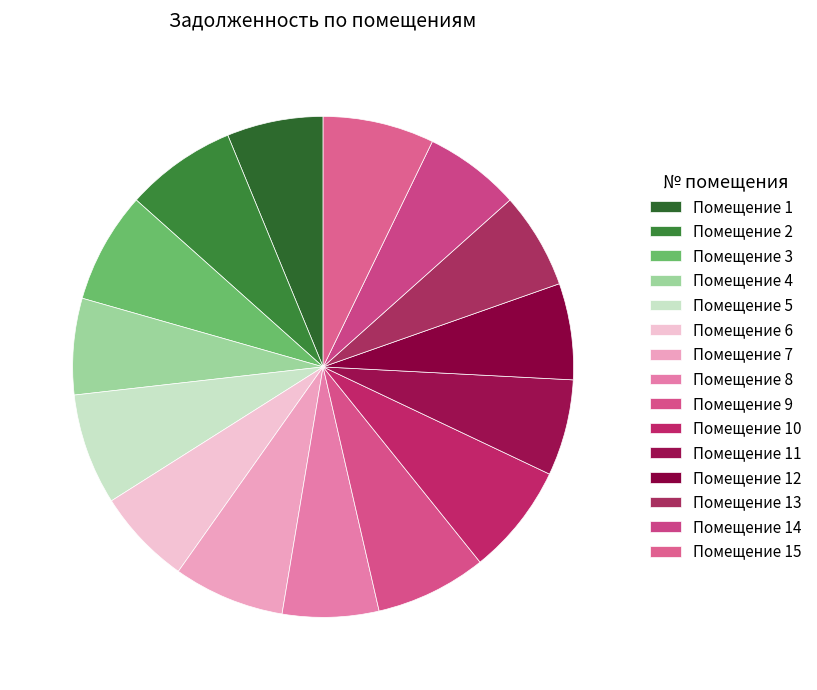

Is there any slice that represents more than half of the pie?

No